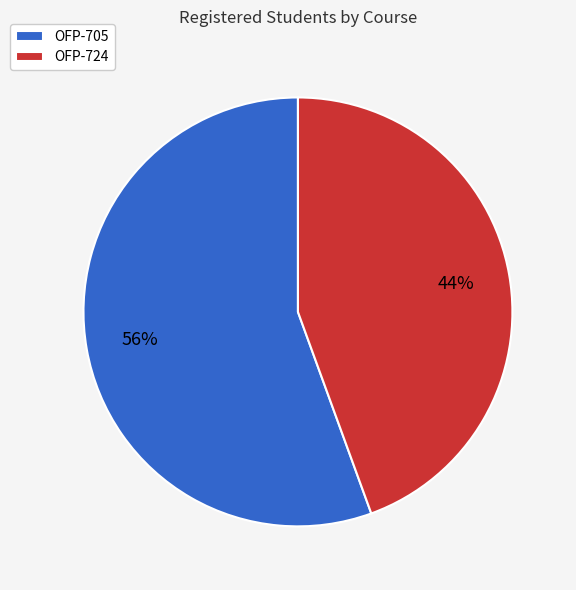

Does any single category account for the majority?

Yes